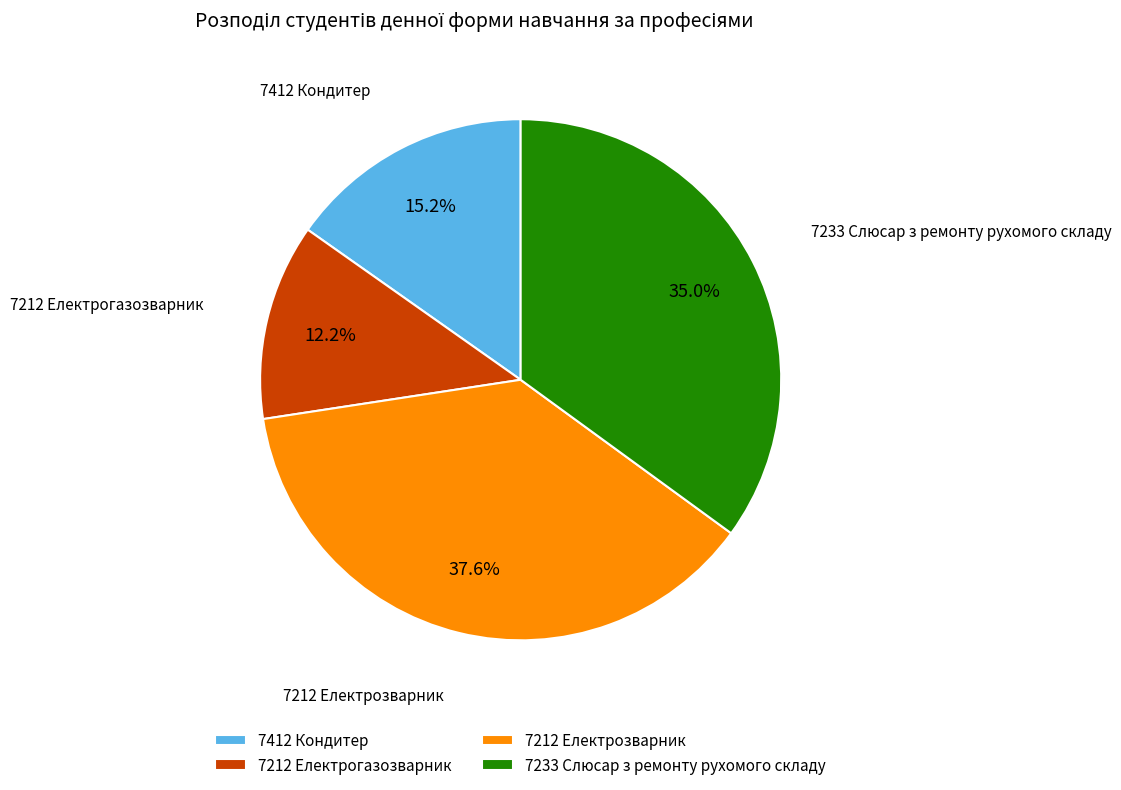

To the nearest percent, what is the difference between the 7233 Слюсар з ремонту рухомого складу and 7412 Кондитер slice percentages?

20%